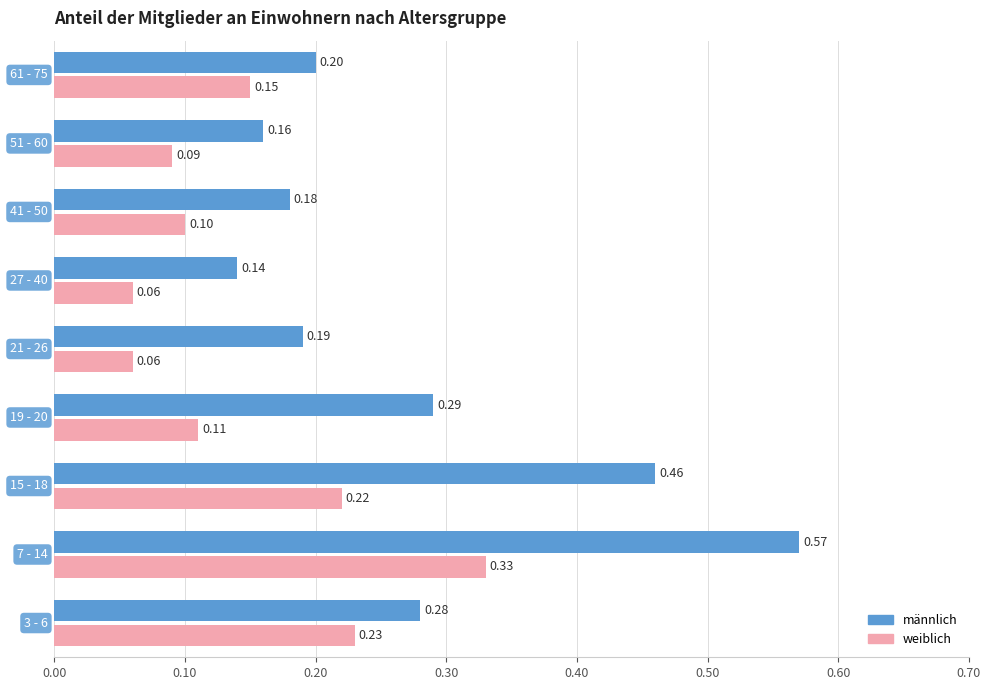

Which series has the widest spread of values?

männlich